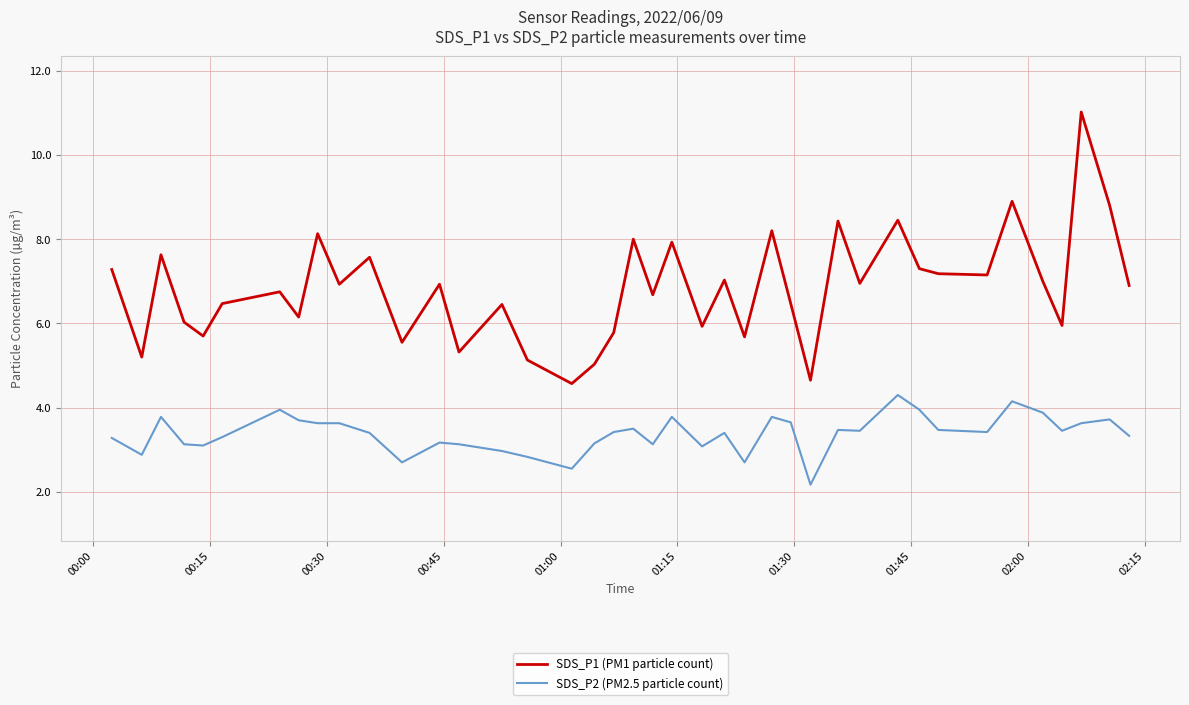

What is the difference between the maximum and minimum values in the SDS_P2 (PM2.5 particle count) series?

2.1